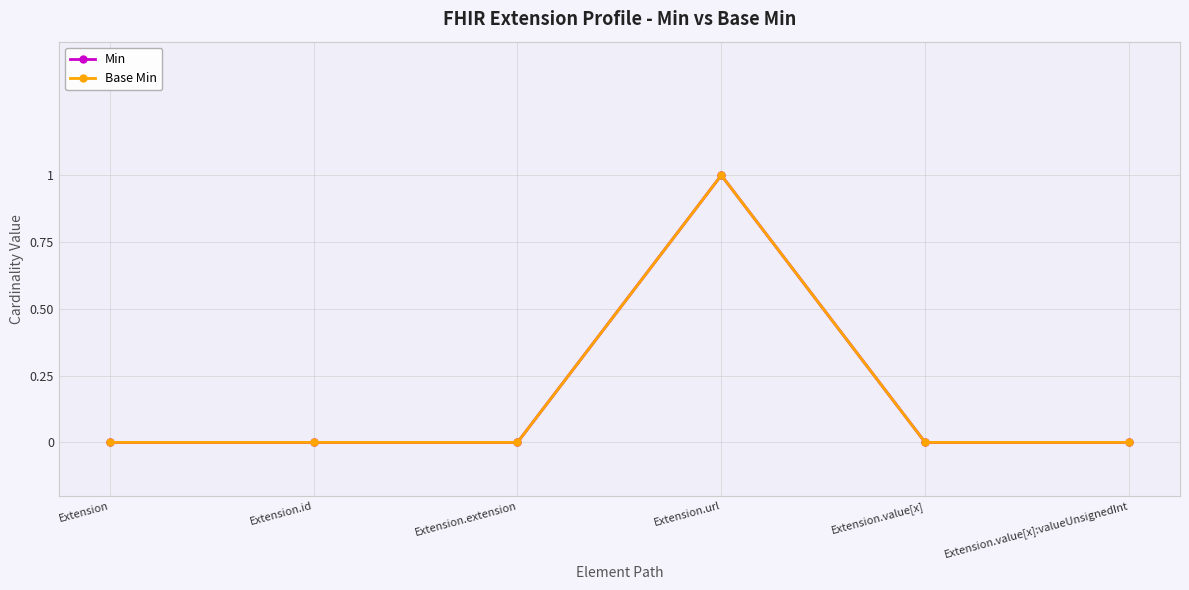

Does the chart have visible grid lines?

Yes